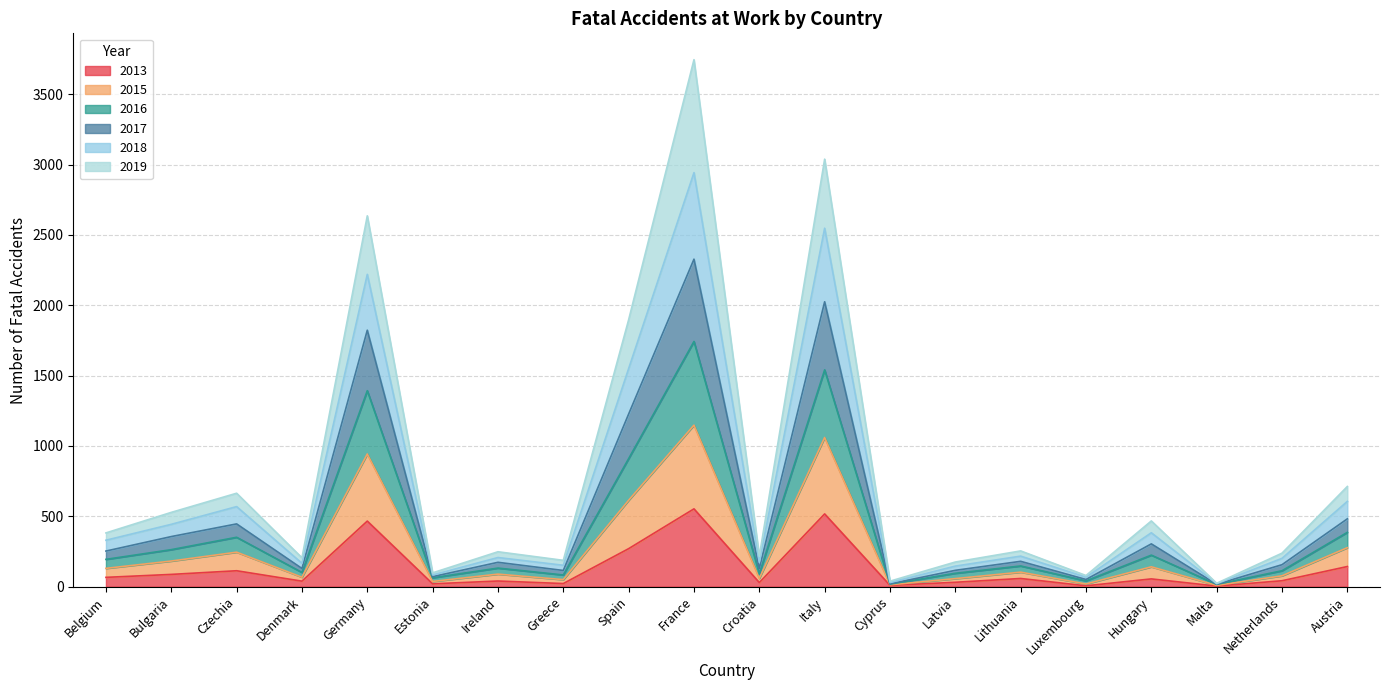

At how many categories does at least one series exceed 924?

4